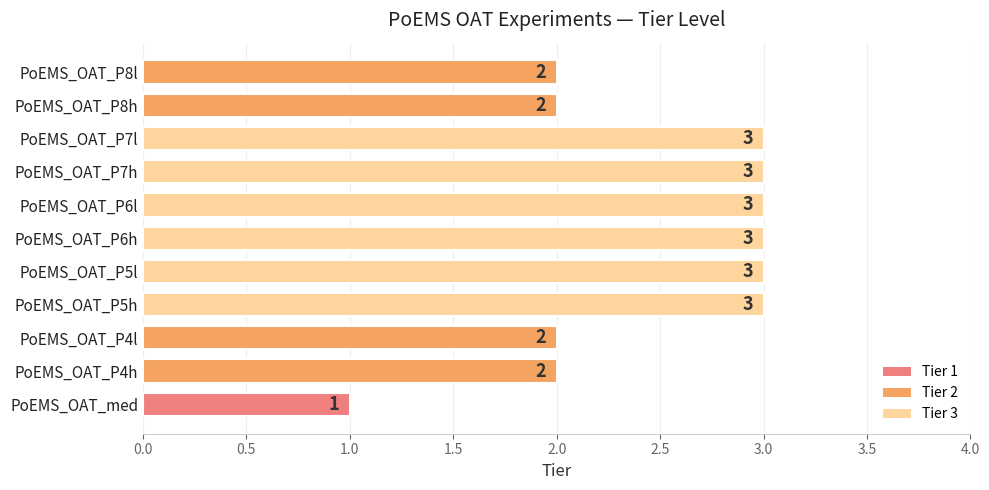

What is the greatest value displayed?

3